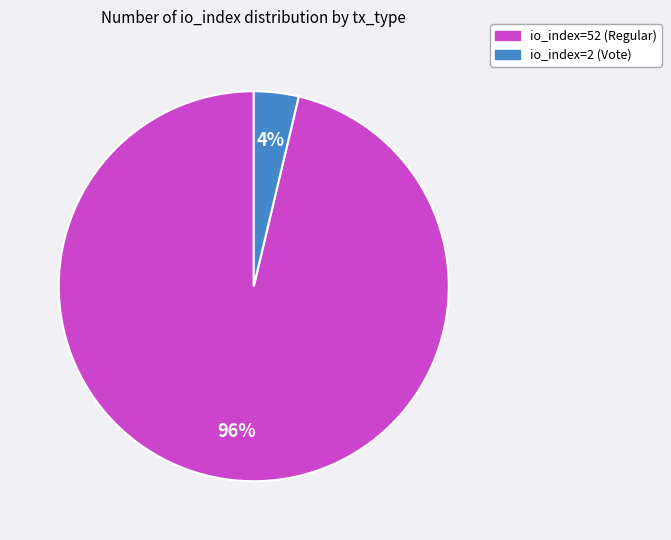

Which has a higher value, io_index=52 (Regular) or io_index=2 (Vote)?

io_index=52 (Regular)